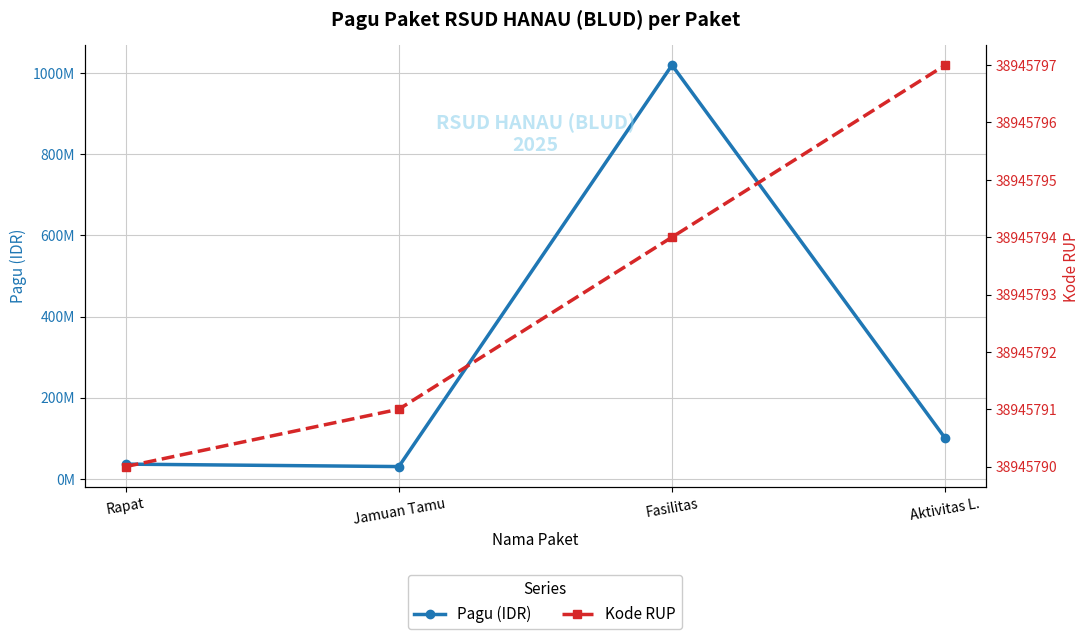

True or false: Kode RUP and Pagu (IDR) cross at least once.

True